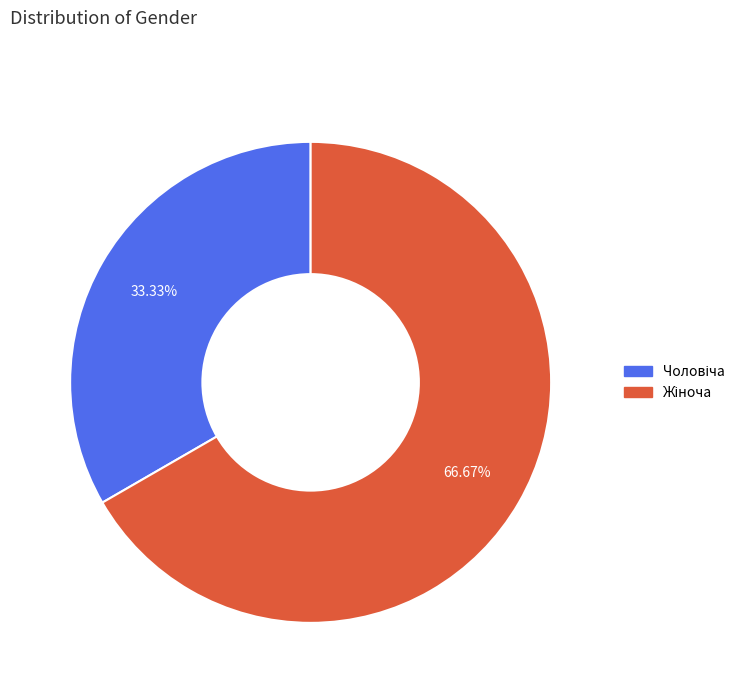

Is there a majority slice in this chart?

Yes